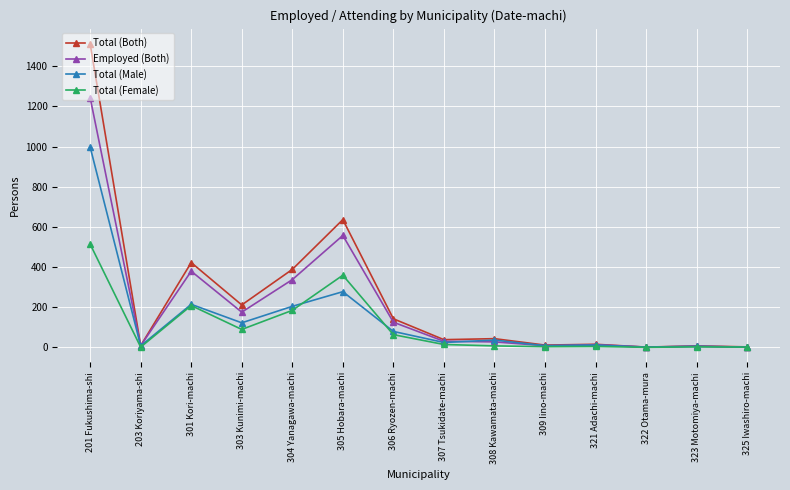

At which category does Employed (Both) reach its first local peak?

301 Kori-machi